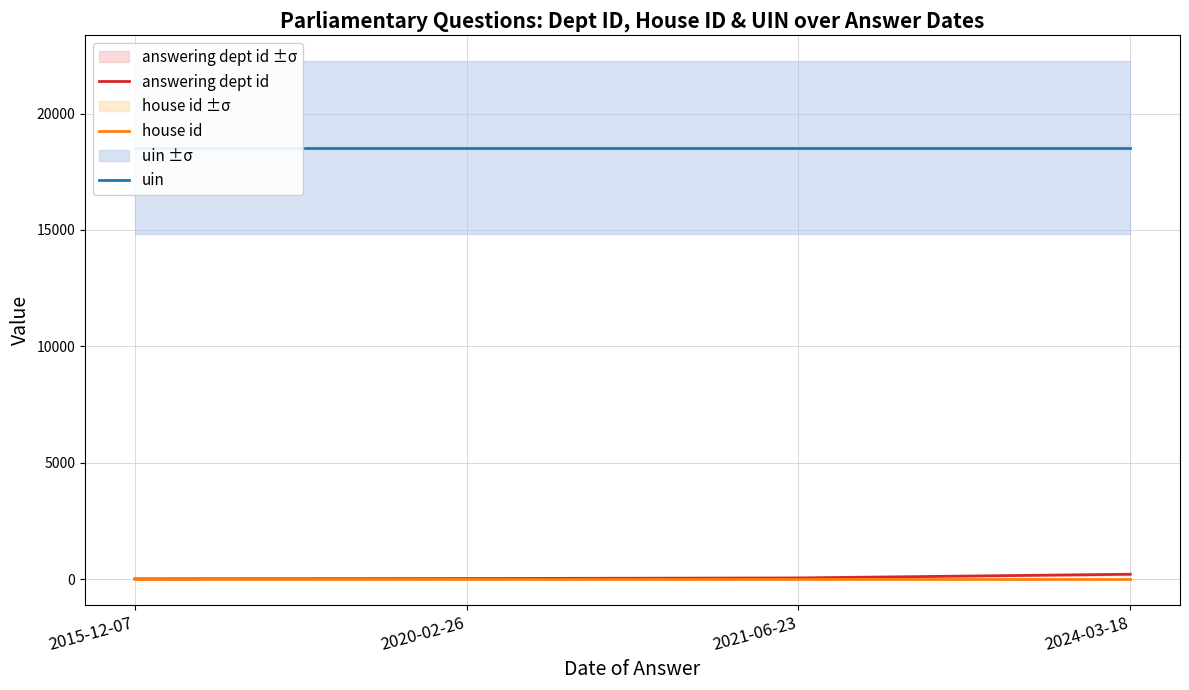

Is this an area chart (filled region under the line)?

No